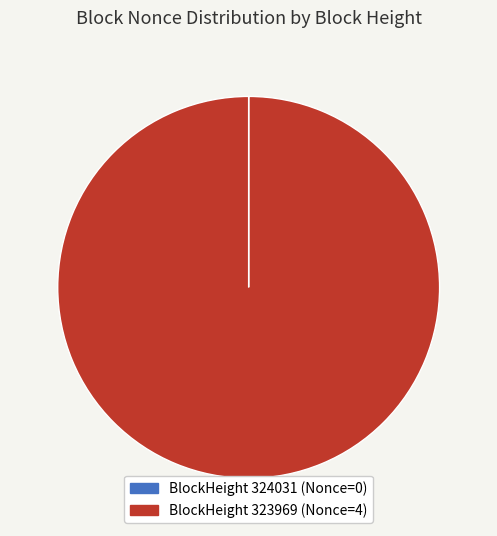

To the nearest percent, what is the difference between the largest and smallest slice percentages?

100%